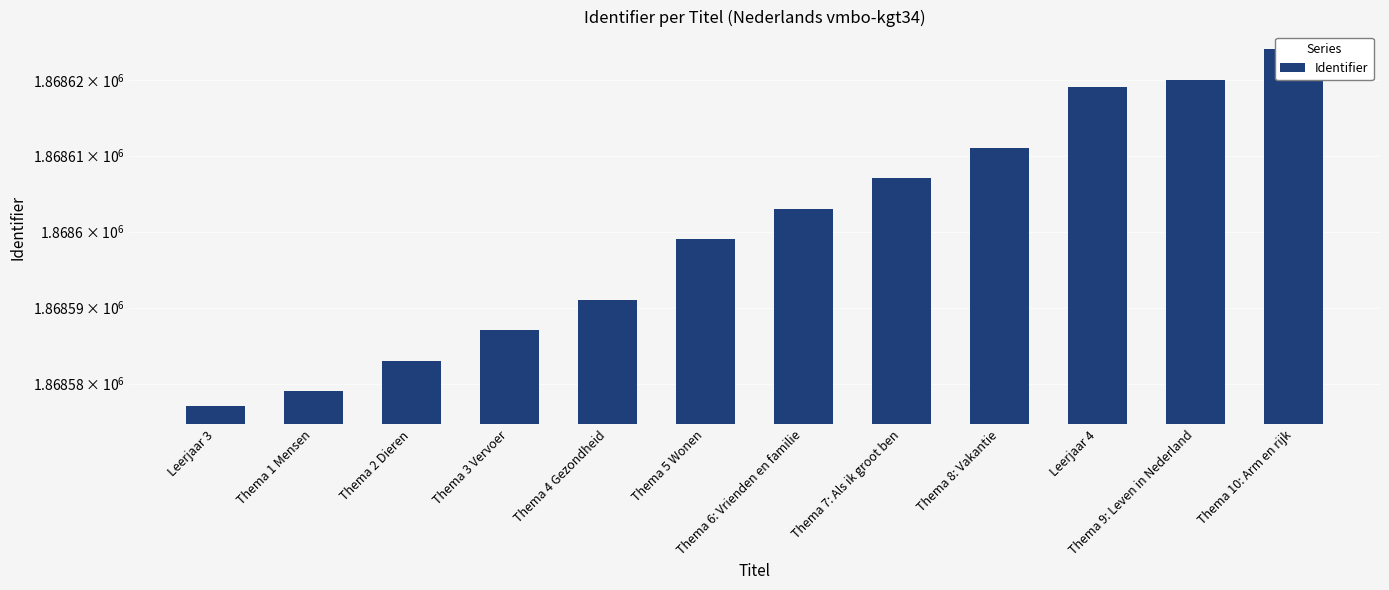

Does the chart contain stacked bars?

No